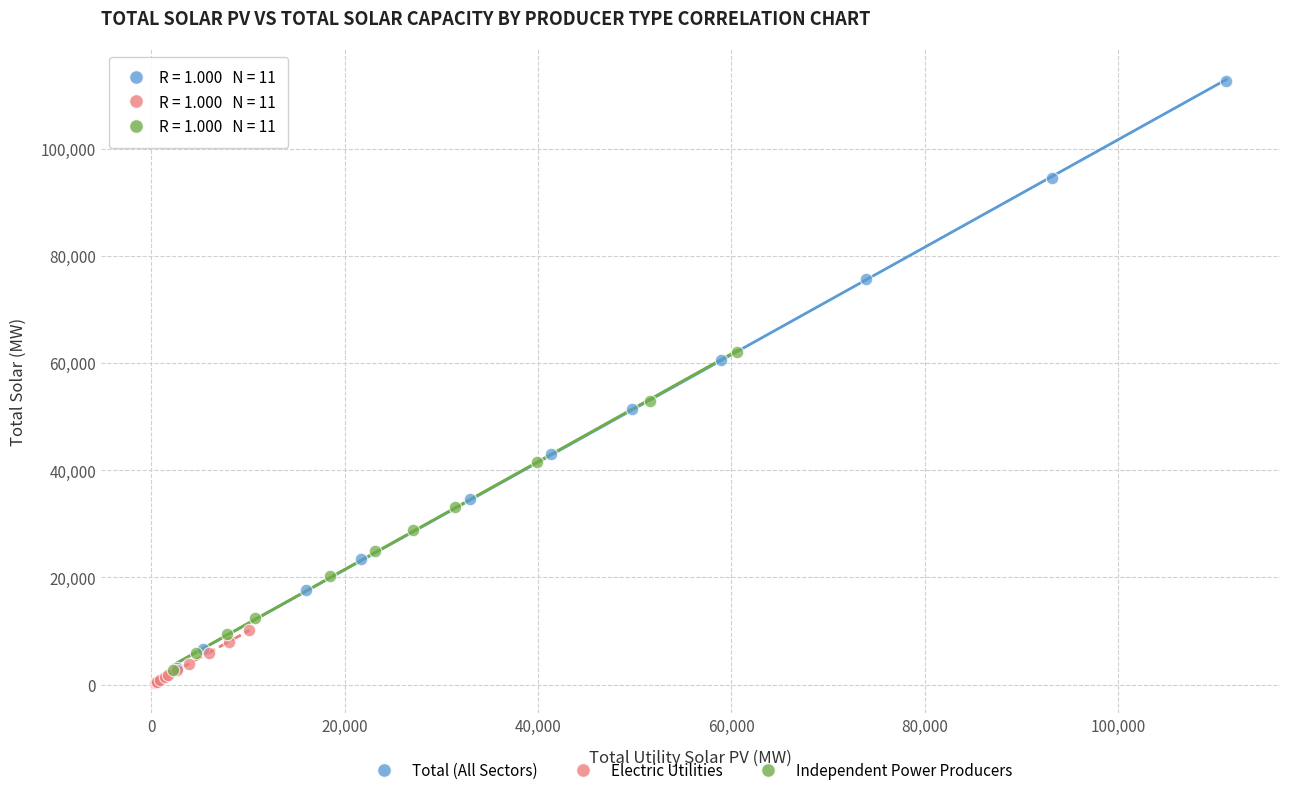

Which series has the widest spread of Y values?

Total (All Sectors)